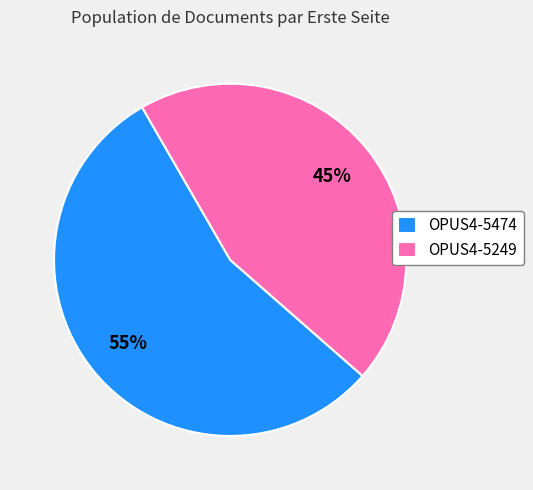

The OPUS4-5474 slice represents 43% of the pie. True or false?

False